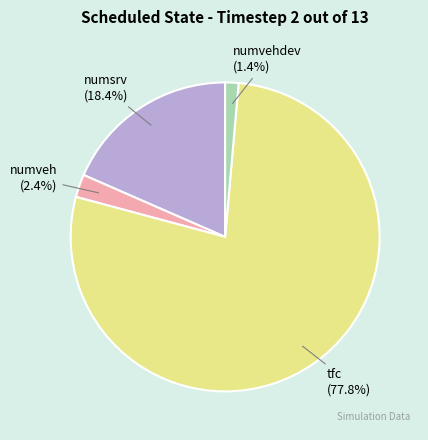

Between tfc (77.8%) and numveh (2.4%), which is larger?

tfc (77.8%)